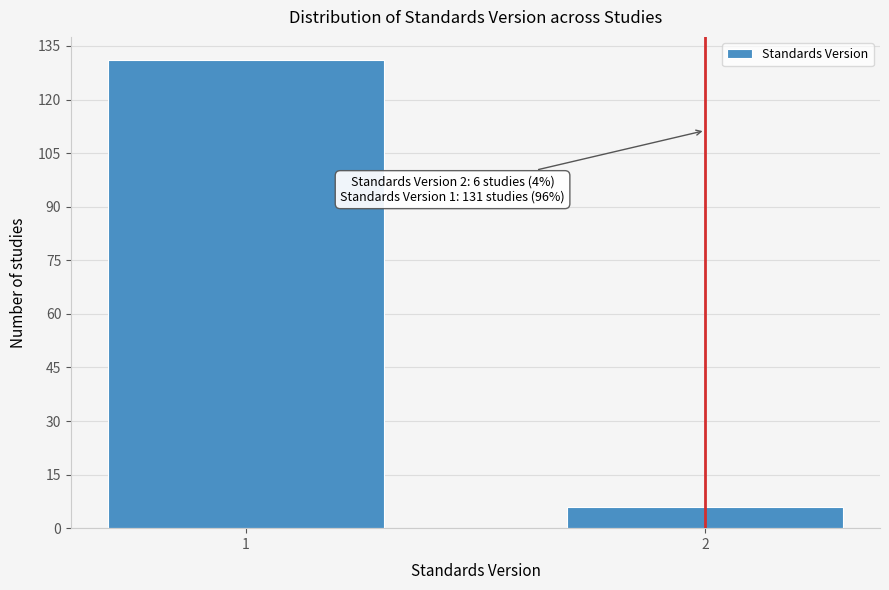

Reading right to left, transcribe all the data shown in this chart.

2=6	1=131